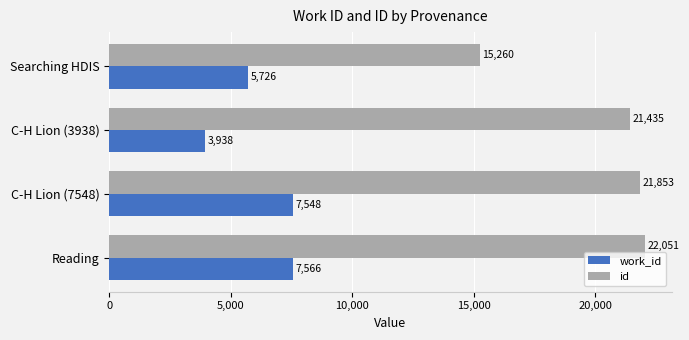

What is the total value across all series at C-H Lion (3938)?

25373